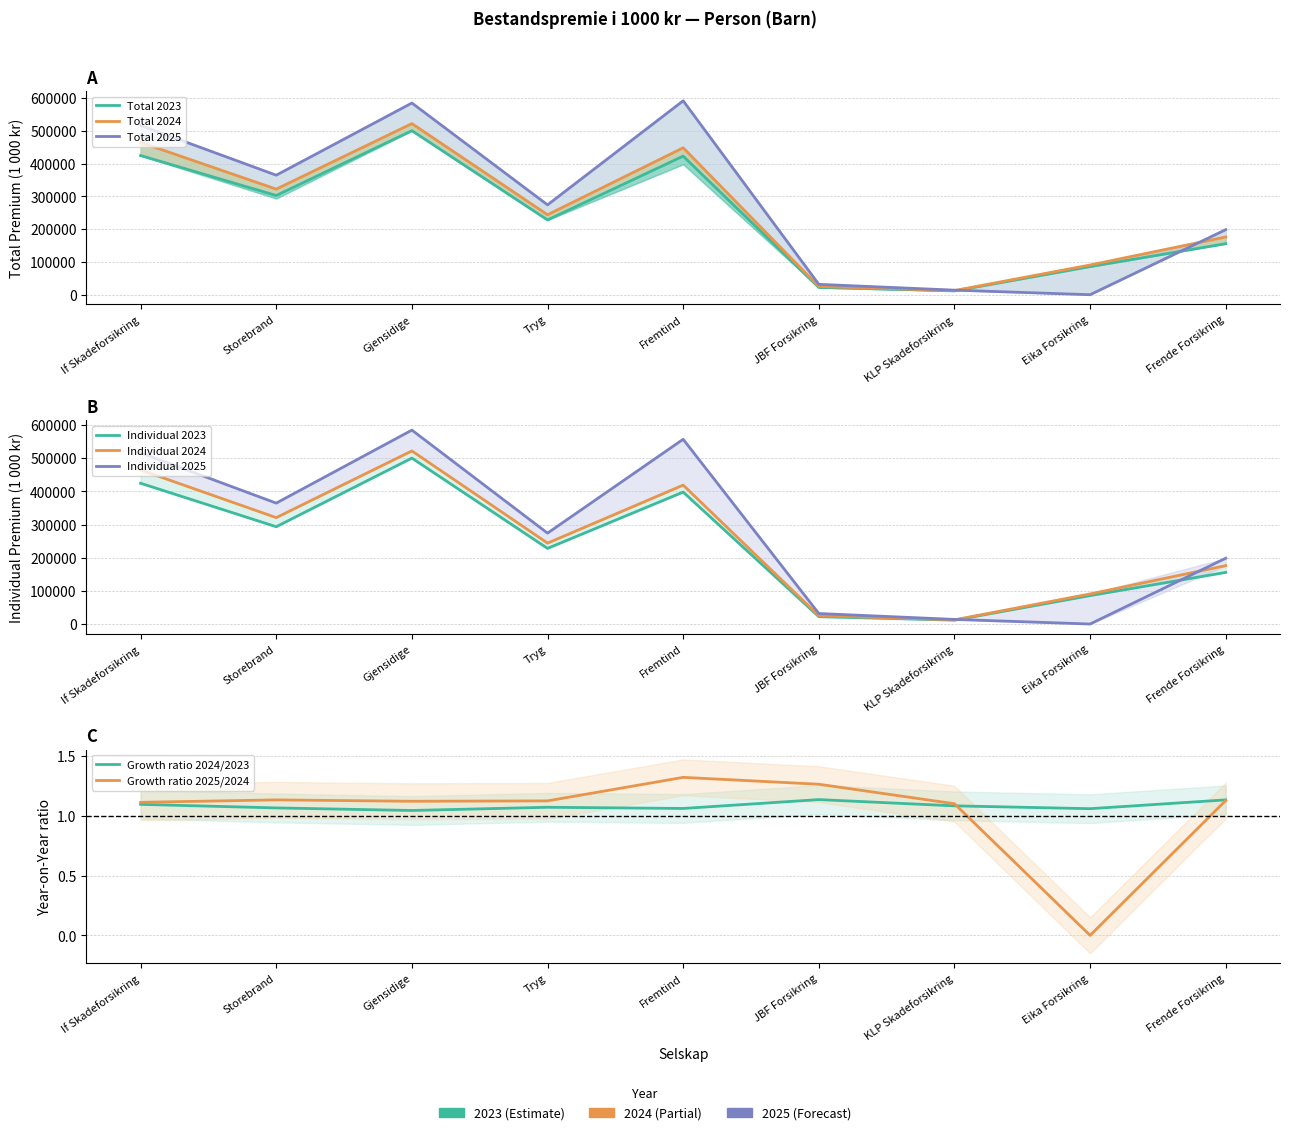

True or false: Individual 2023 has more than 2 points higher than both neighbors.

False